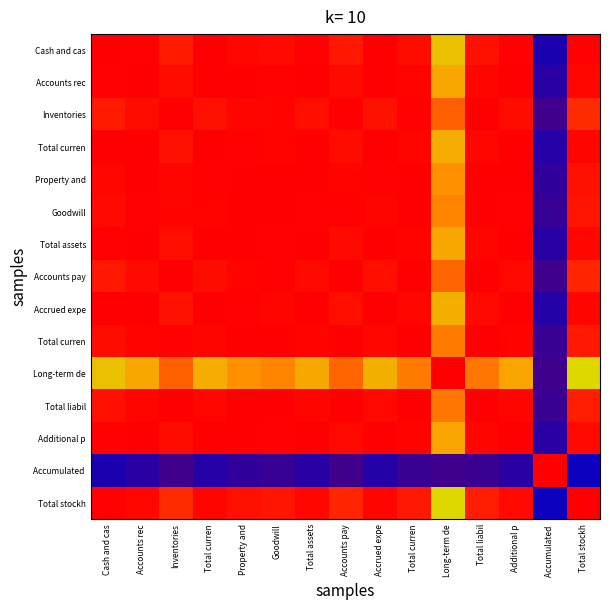

At which category does the chart reach its minimum across all series?

Accumulated 